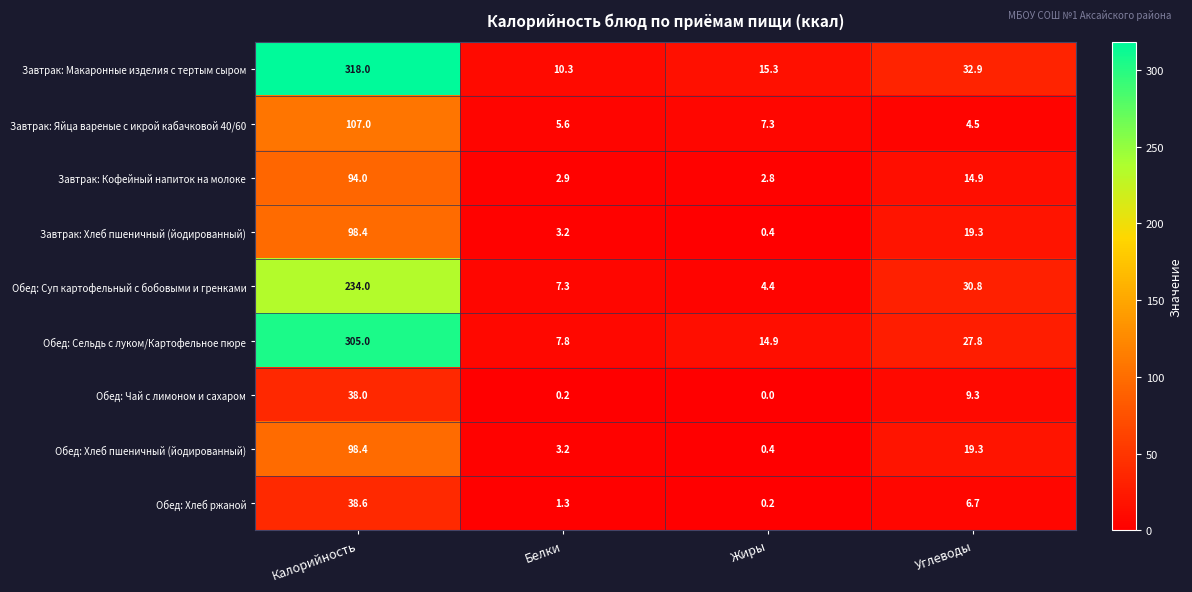

How many distinct data groups are displayed?

9